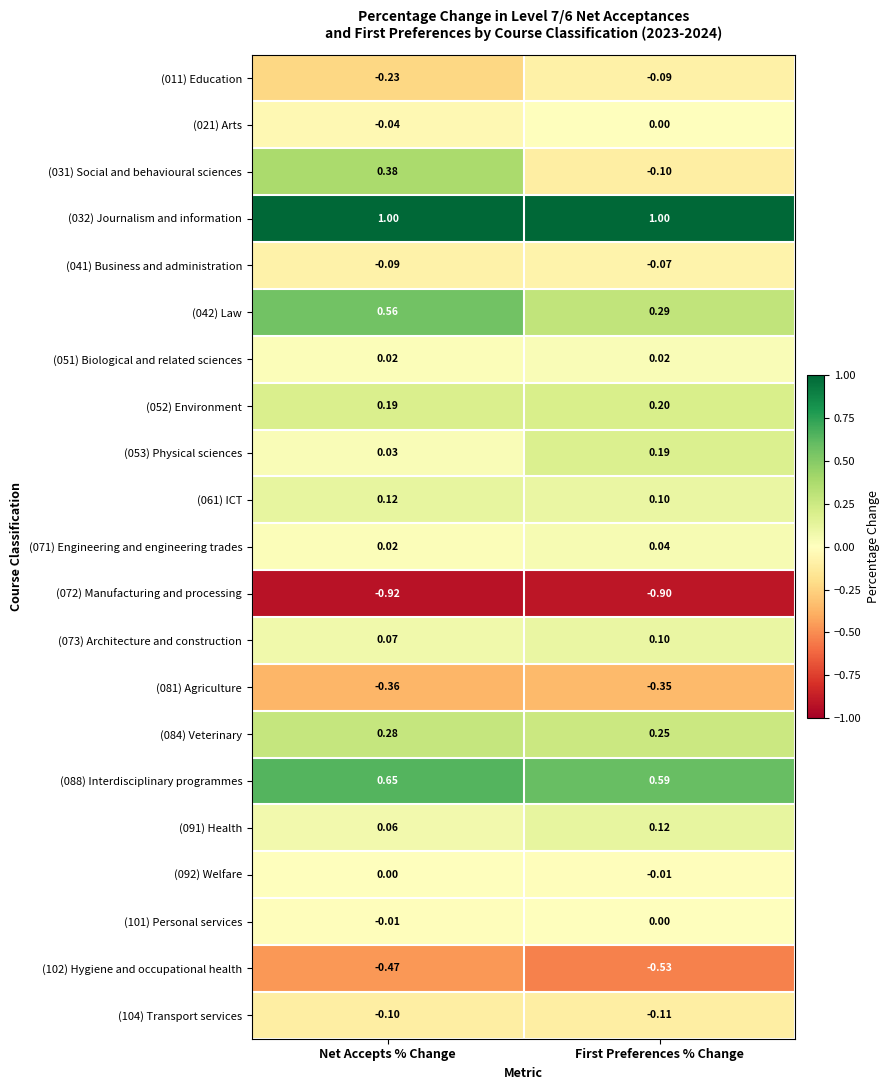

At which category is the sum across all series the highest?

Net Accepts % Change